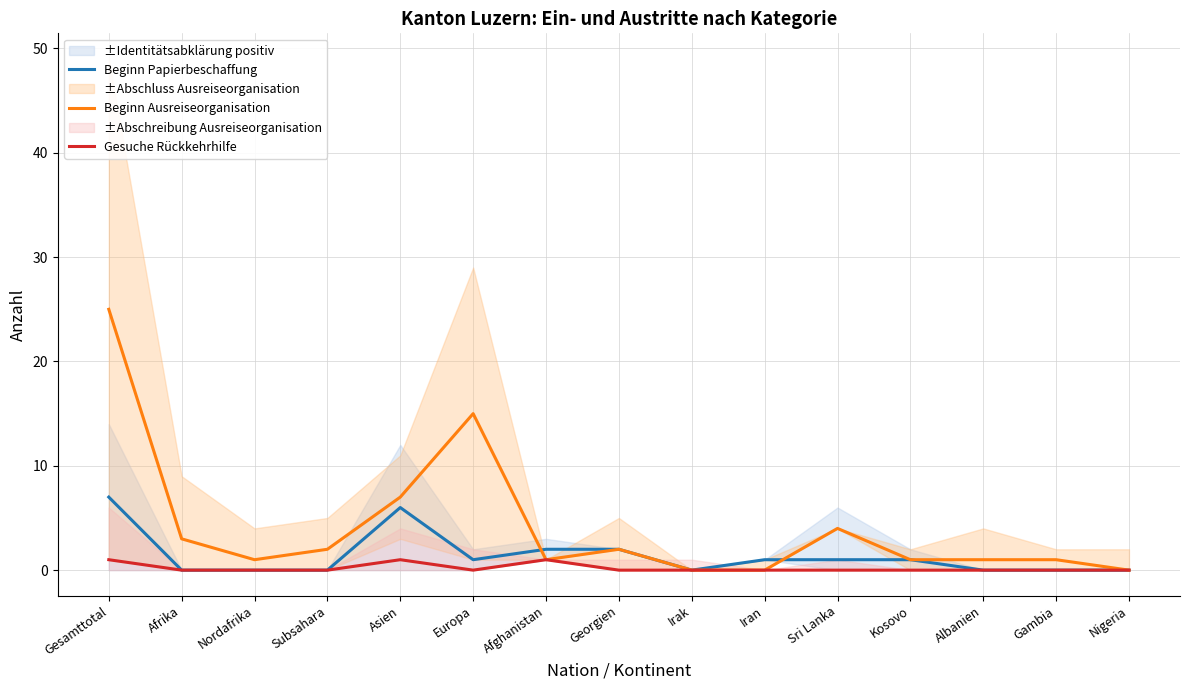

Is the value of Beginn Papierbeschaffung at Subsahara greater than the value of Gesuche Rückkehrhilfe at Subsahara?

No